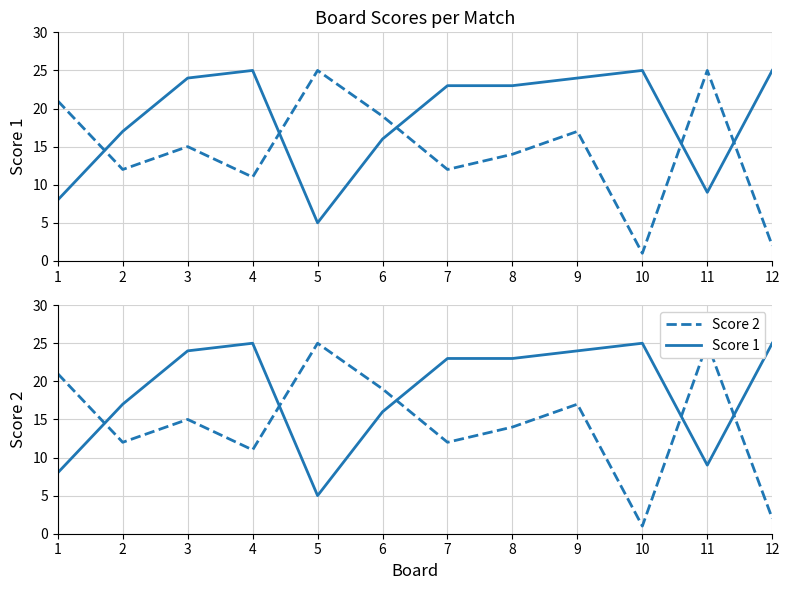

At which category does Score 1 reach its first local valley?

5